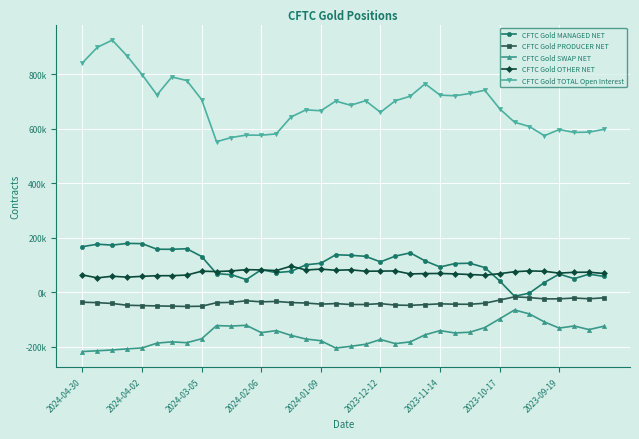

Does the chart have visible grid lines?

Yes